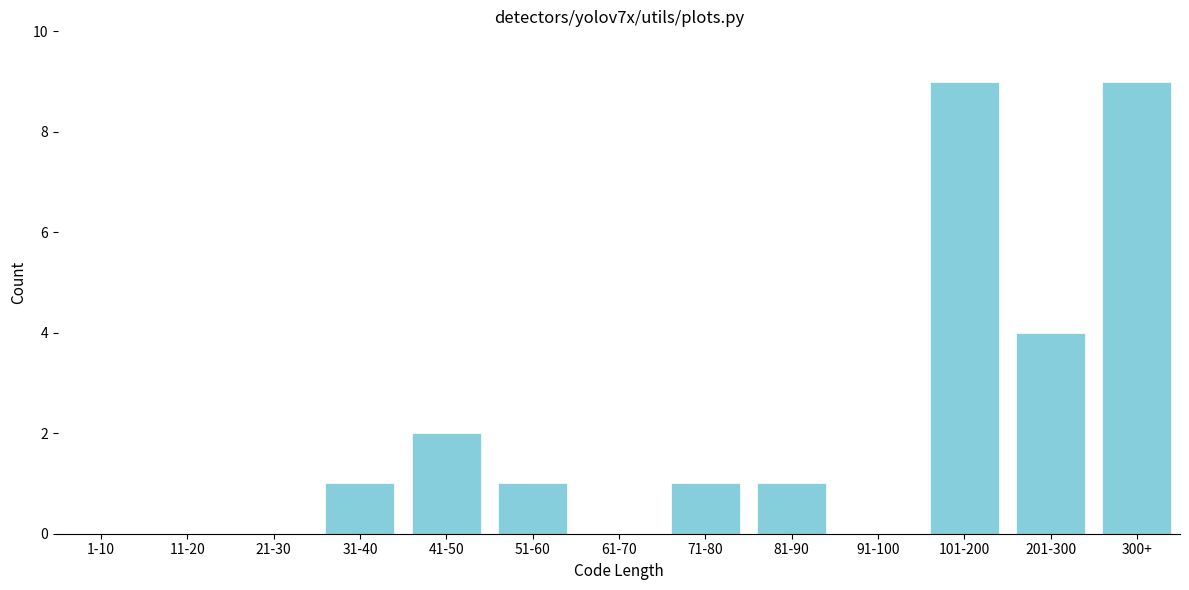

What is the change in value from 11-20 to 71-80?

+1